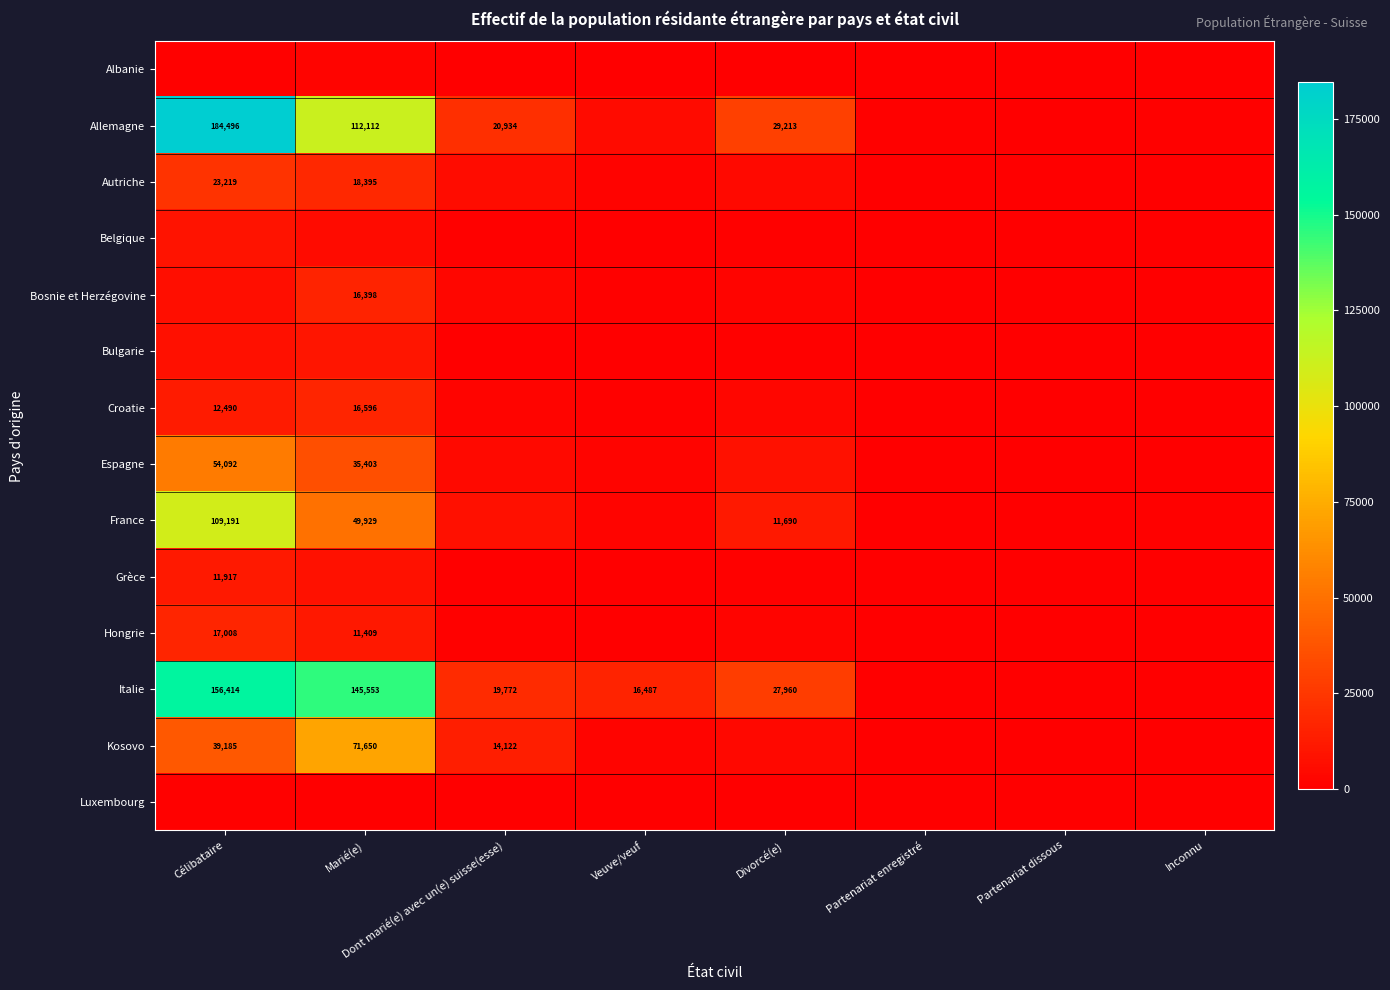

Is it true that Croatie equals 18891 at Célibataire?

False